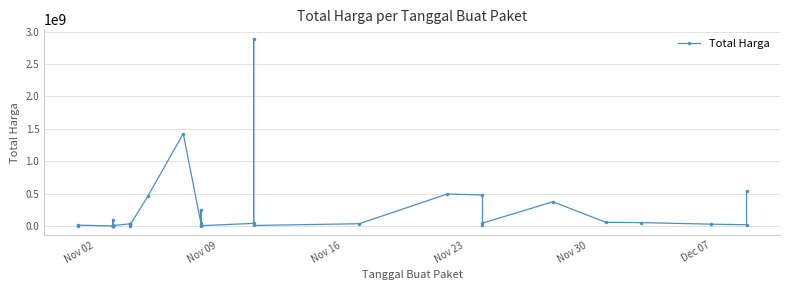

Reading left to right, transcribe all the data shown in this chart.

333600	12453900	78000	98772570	2772000	265000	4672200	182000	8742500	5129000	34000000	32441200	577875	23653000	464002100	1425867900	49730040	9180000	15513960	250350000	4350000	39440000	2892122000	7401240	34292000	493000000	477600000	19175000	43859200	373404000	56152800	51601000	27412000	18900000	541071000